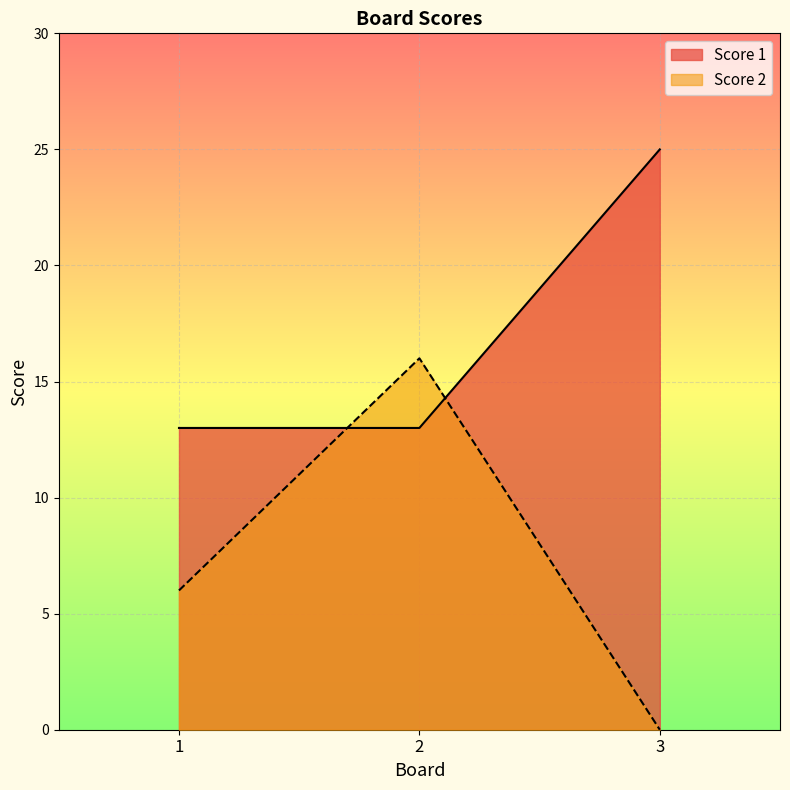

What is the difference between the maximum and minimum values in the Score 2 series?

16